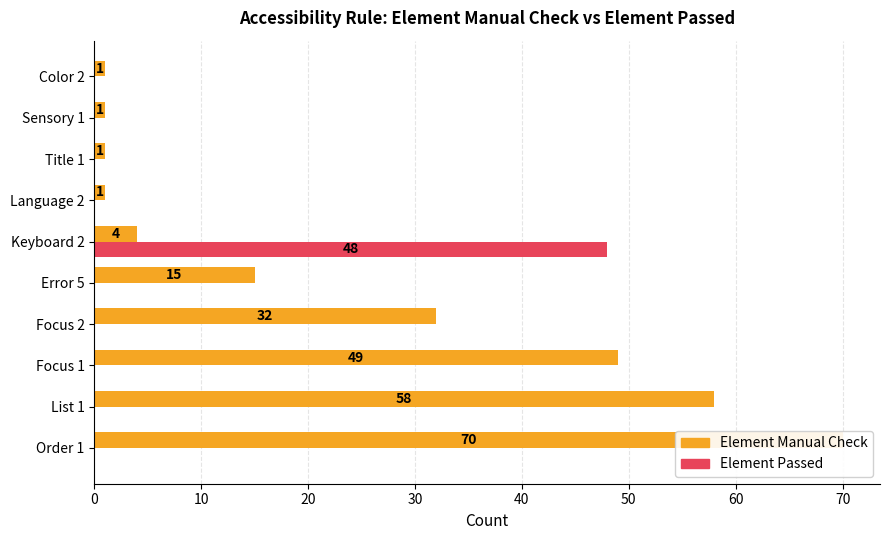

What is the lowest value of the Element Manual Check series?

1